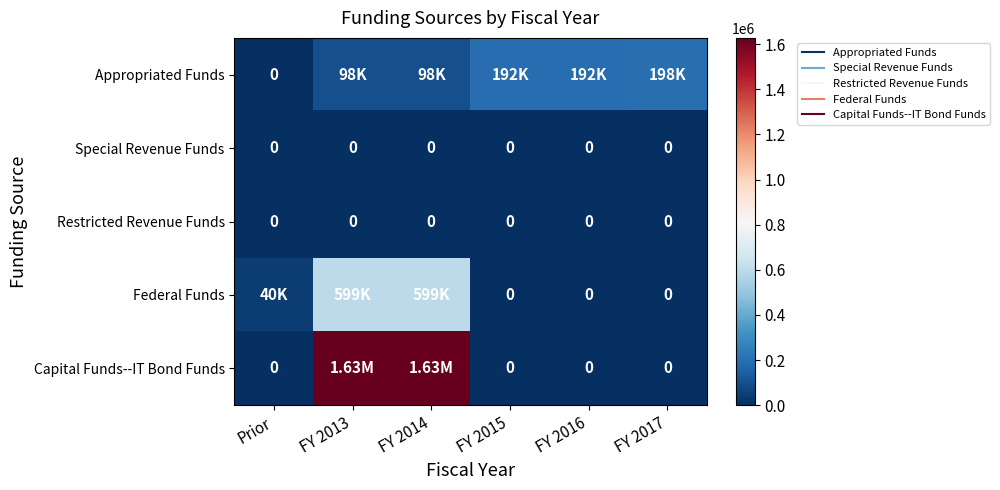

At which label does Special Revenue Funds reach its minimum?

Prior